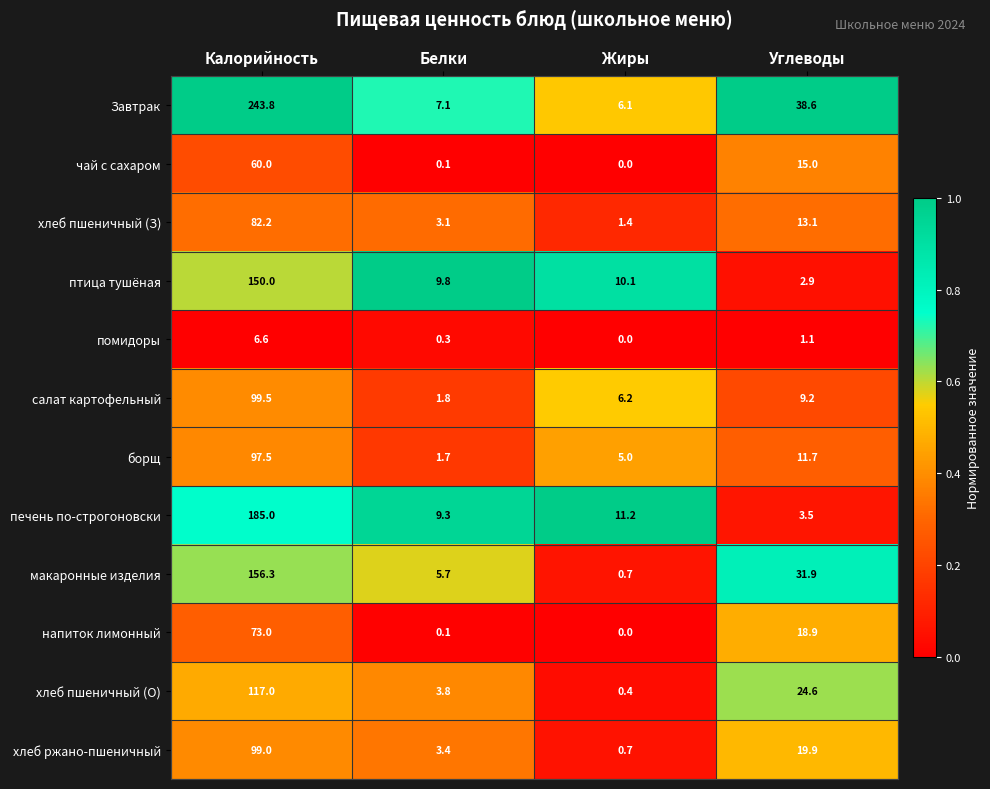

Rank the series by their maximum value, from highest to lowest.

Завтрак, печень по-строгоновски, макаронные изделия, птица тушёная, хлеб пшеничный (О), салат картофельный, хлеб ржано-пшеничный, борщ, хлеб пшеничный (З), напиток лимонный, чай с сахаром, помидоры